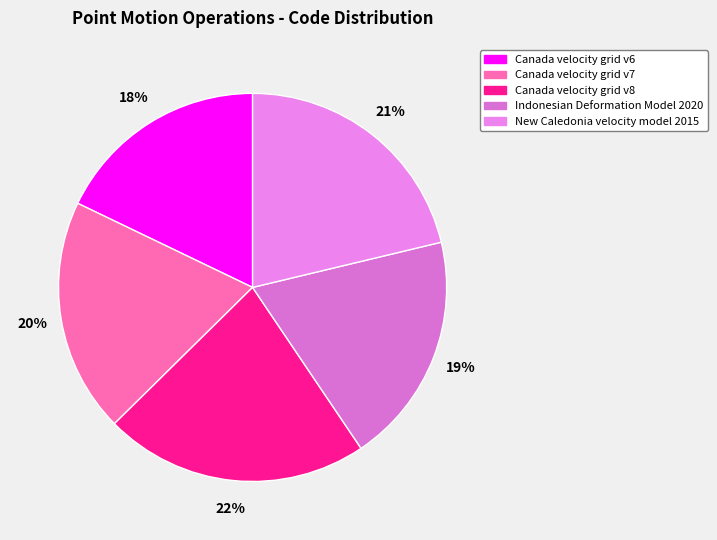

What portion of the pie excludes Indonesian Deformation Model 2020?

80.7%